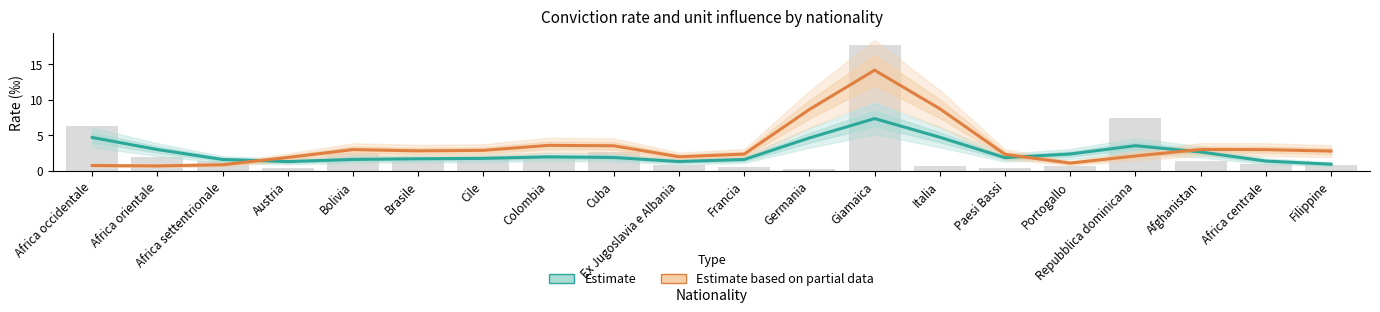

What is the value of the Estimate based on partial data (Influenza ‰ ×10) bar at the 20th from the left?

2.8